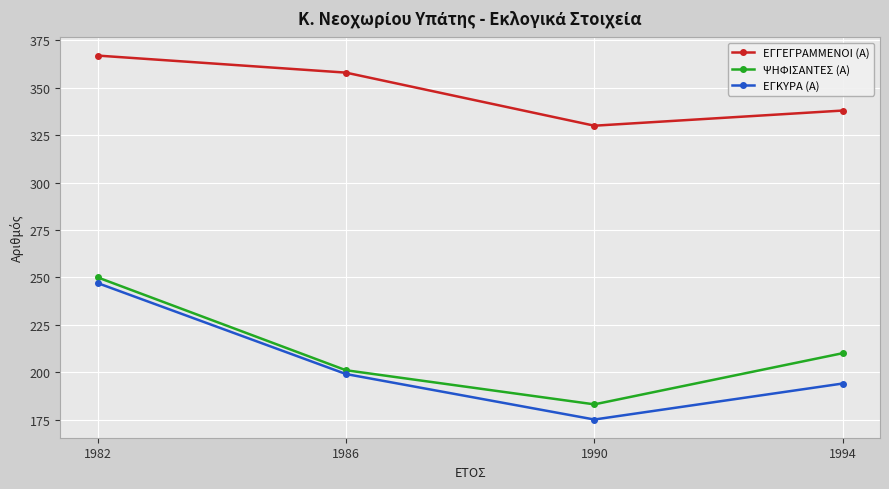

Reading left to right, transcribe all the data shown in this chart.

ΕΓΓΕΓΡΑΜΜΕΝΟΙ (Α): 367	358	330	338
ΨΗΦΙΣΑΝΤΕΣ (Α): 250	201	183	210
ΕΓΚΥΡΑ (Α): 247	199	175	194